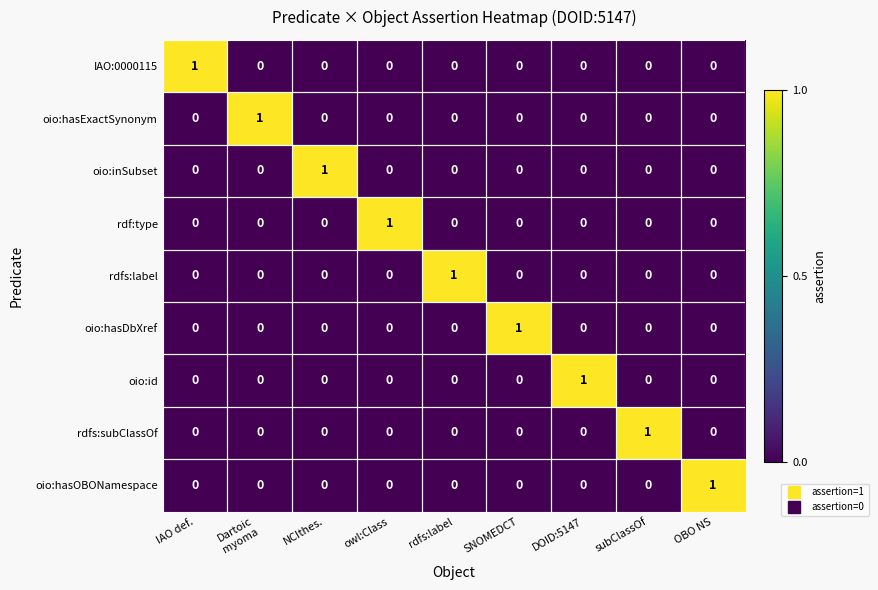

How many rdfs:label values are between 0 and 1?

9